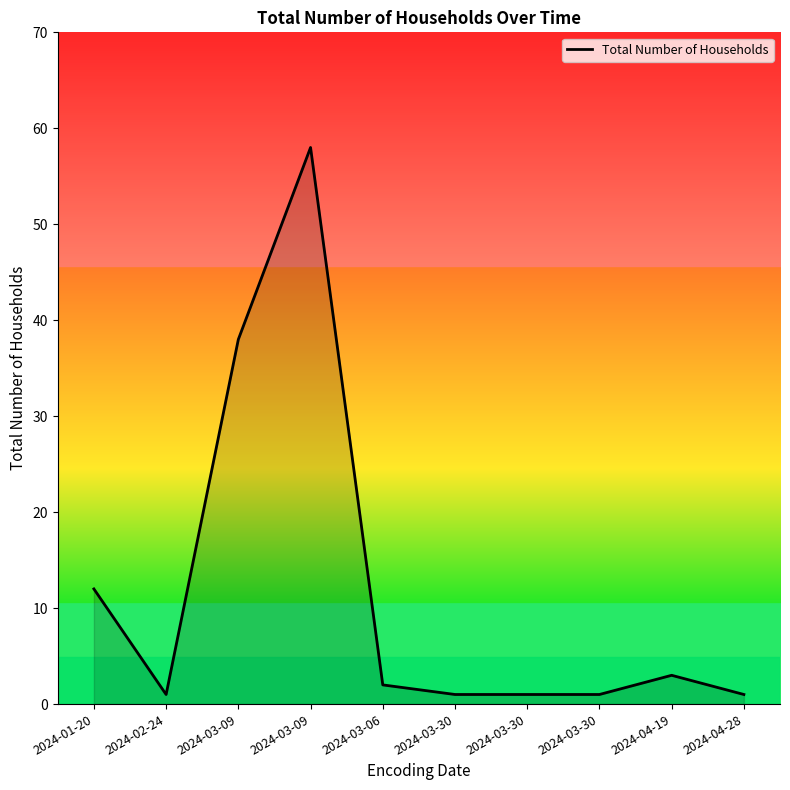

Which category has the highest value across all series?

2024-03-09